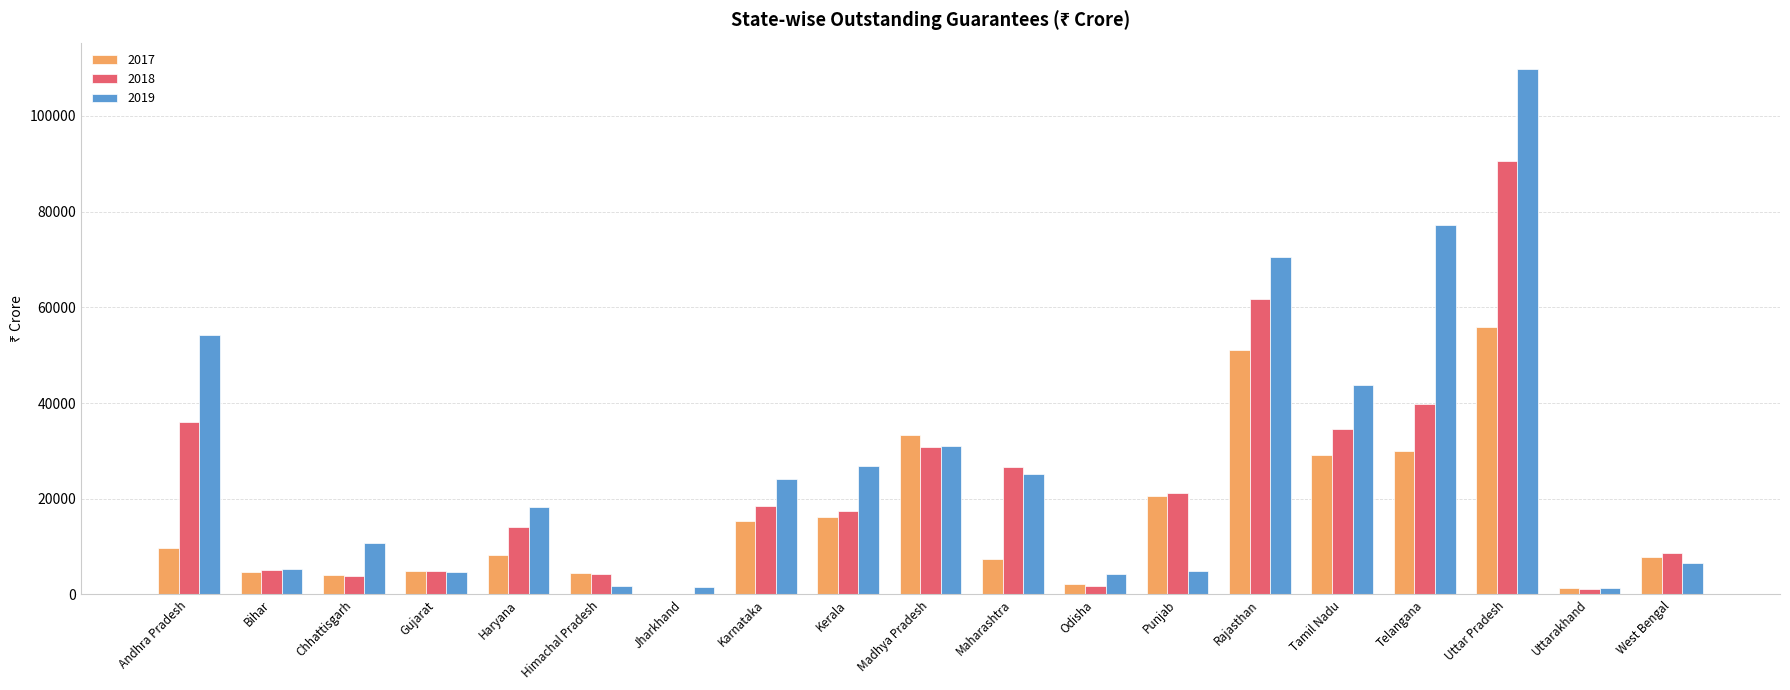

At which label does 2017 reach its peak?

Uttar Pradesh